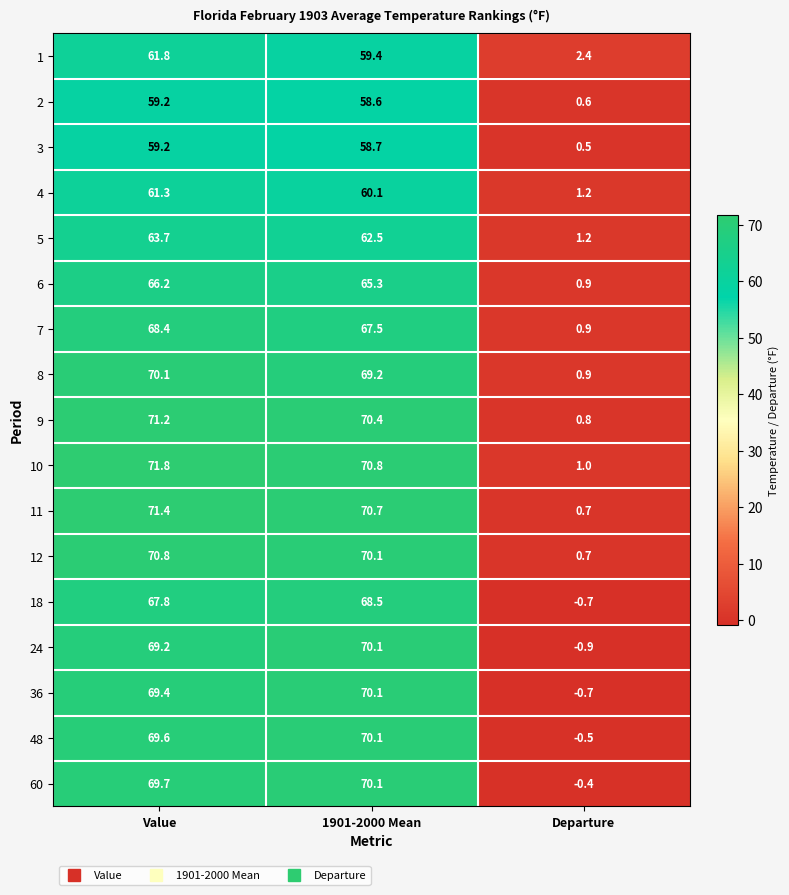

What is the spread (max minus min) of values at Value?

12.6